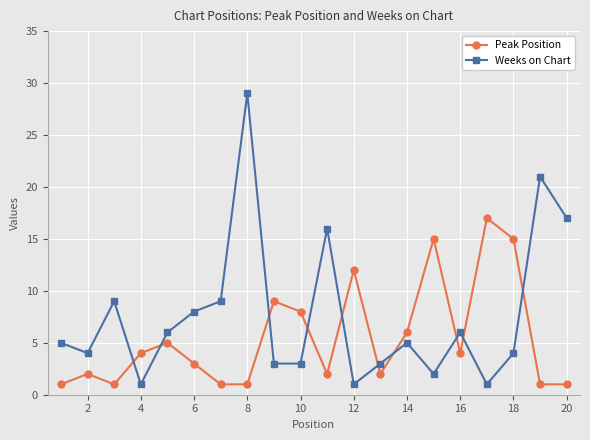

How many interior local peaks does the Weeks on Chart series have?

6